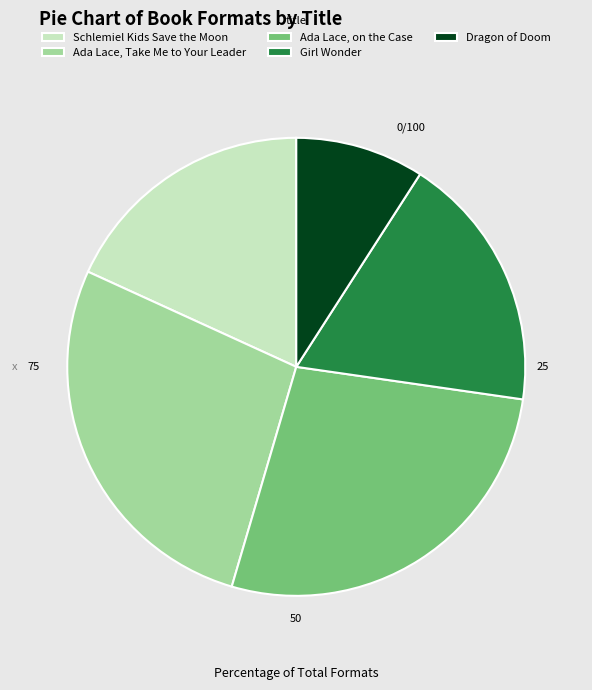

How many segments does this pie chart have?

5